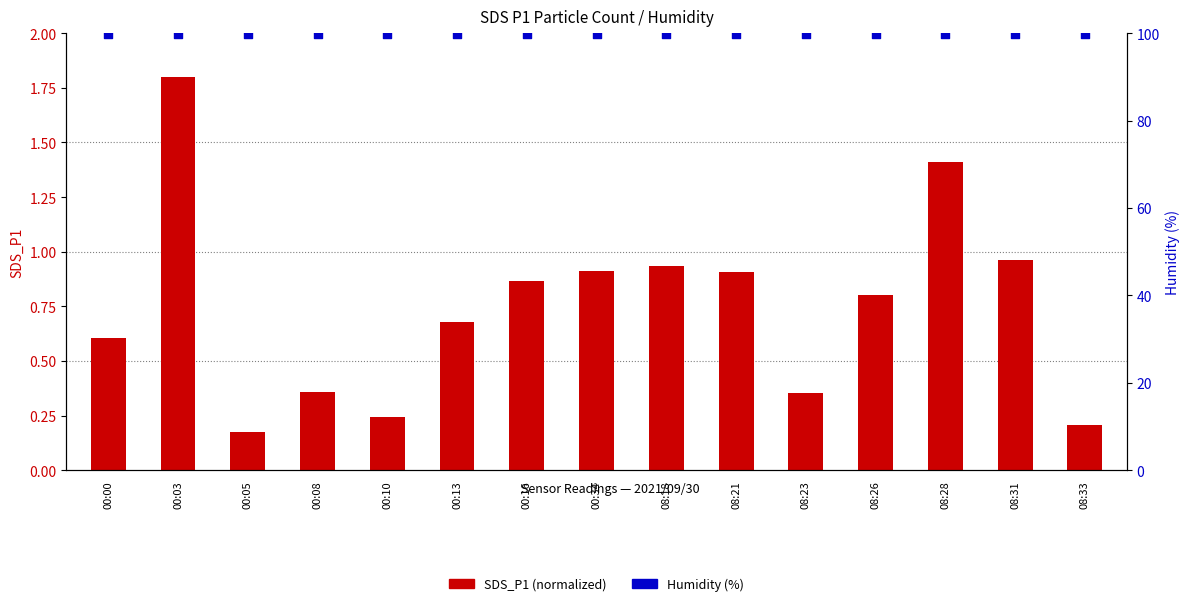

What are all the series names shown in the legend?

SDS_P1 (normalized), Humidity (%)